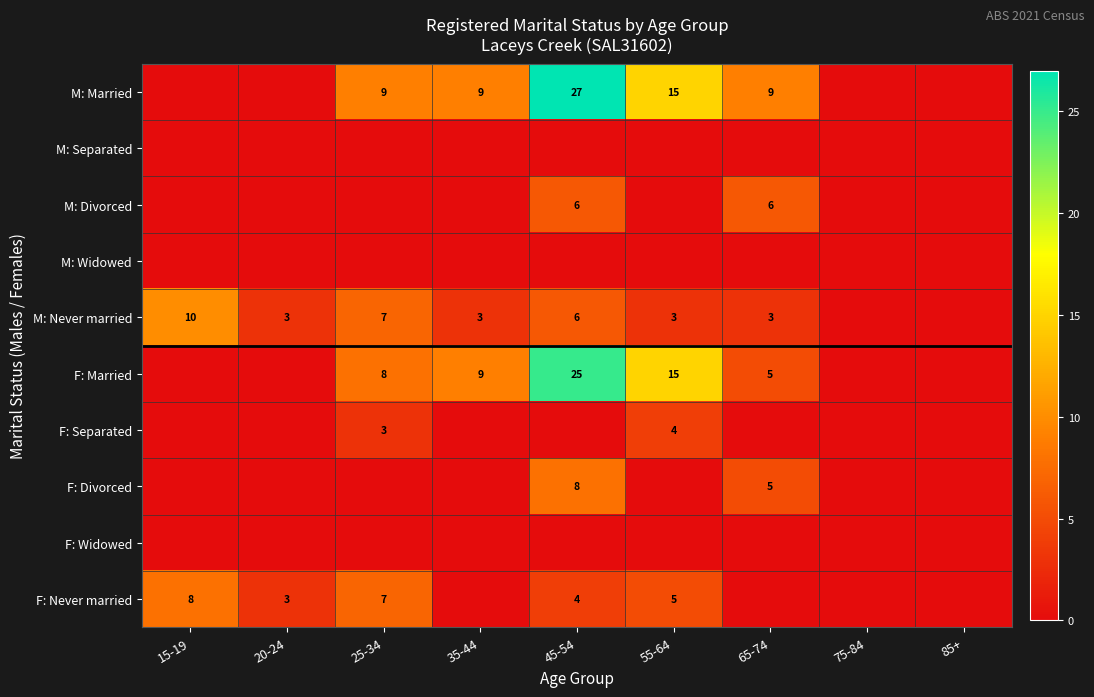

The M: Never married series shows 2 at 20-24. True or false?

False